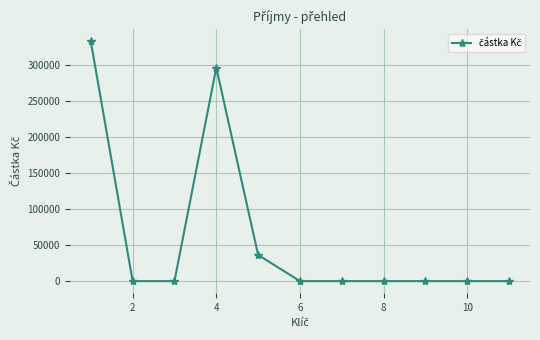

What is the maximum value shown in the chart?

332625.0